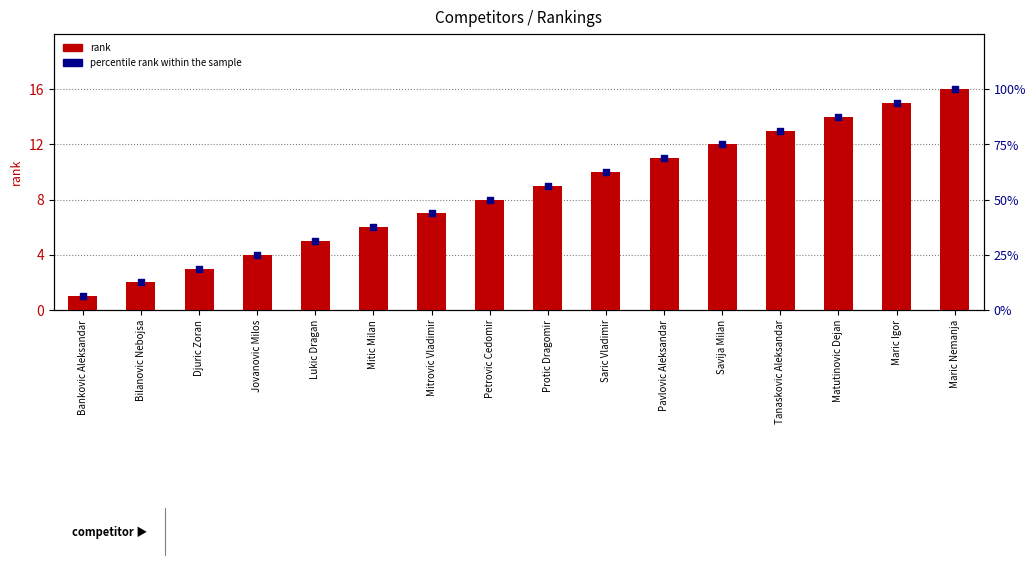

What are all the series names shown in the legend?

rank, percentile rank within the sample